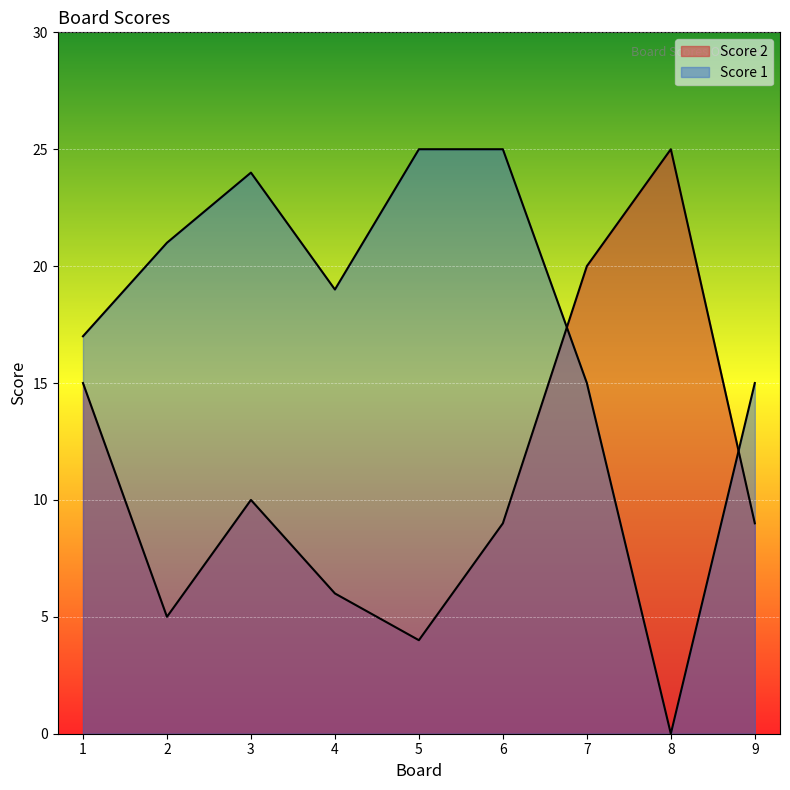

How many lines are shown in the chart?

2